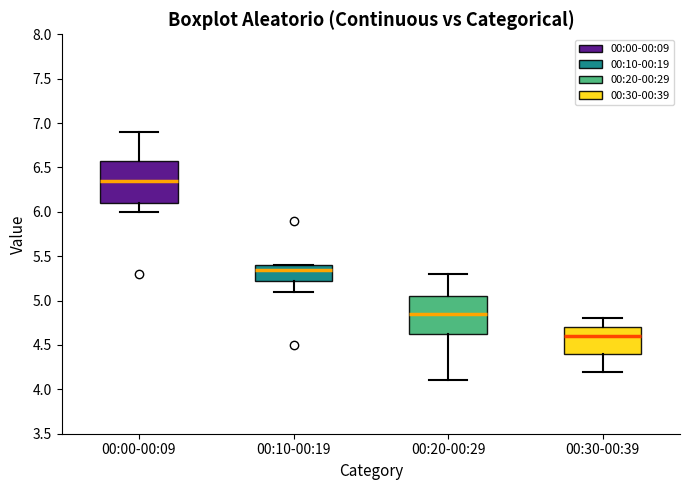

Where does the lower whisker of the box for 00:10-00:19 end on the y-axis? The values are not printed on the chart, so give them approximately, as read against the axis.

5.10